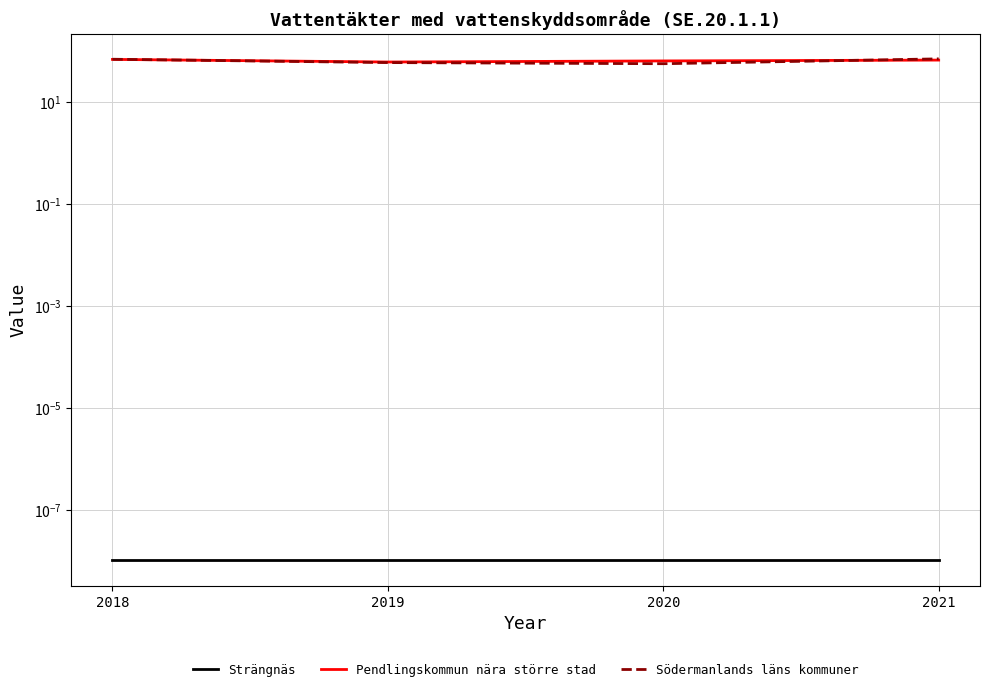

How many times do Södermanlands läns kommuner and Pendlingskommun nära större stad cross each other?

2